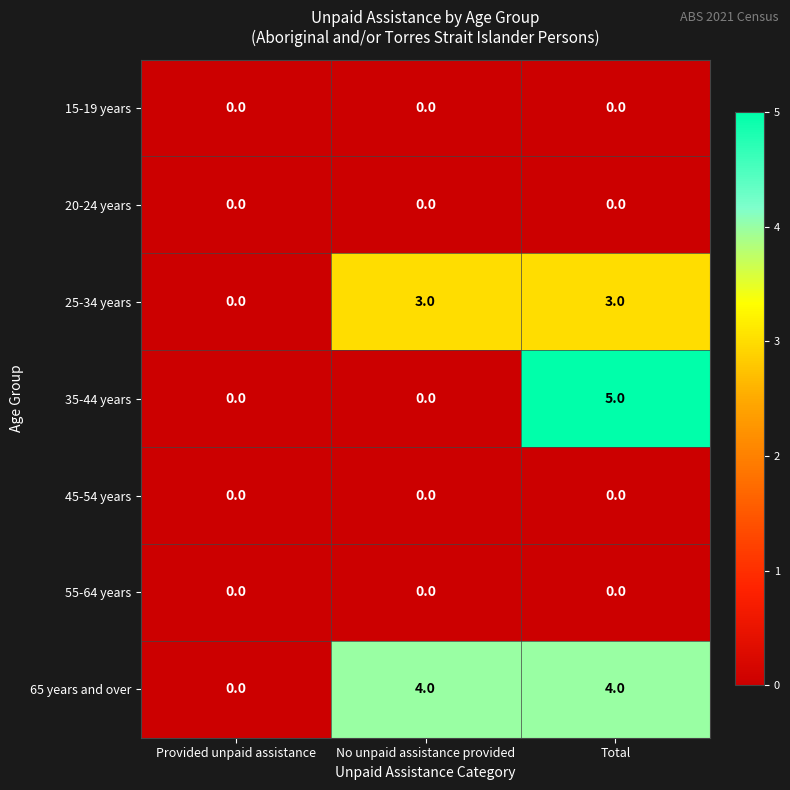

Reading right to left, list all the values displayed in this chart.

15-19 years: 0	0	0
20-24 years: 0	0	0
25-34 years: 3	3	0
35-44 years: 5	0	0
45-54 years: 0	0	0
55-64 years: 0	0	0
65 years and over: 4	4	0